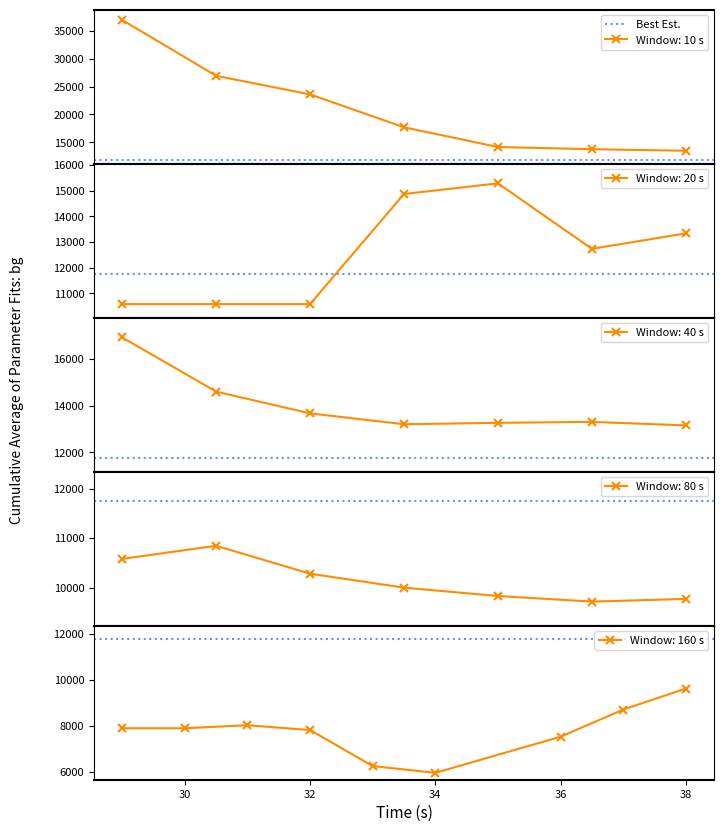

True or false: Window: 10 s has more than 1 interior local peaks.

False